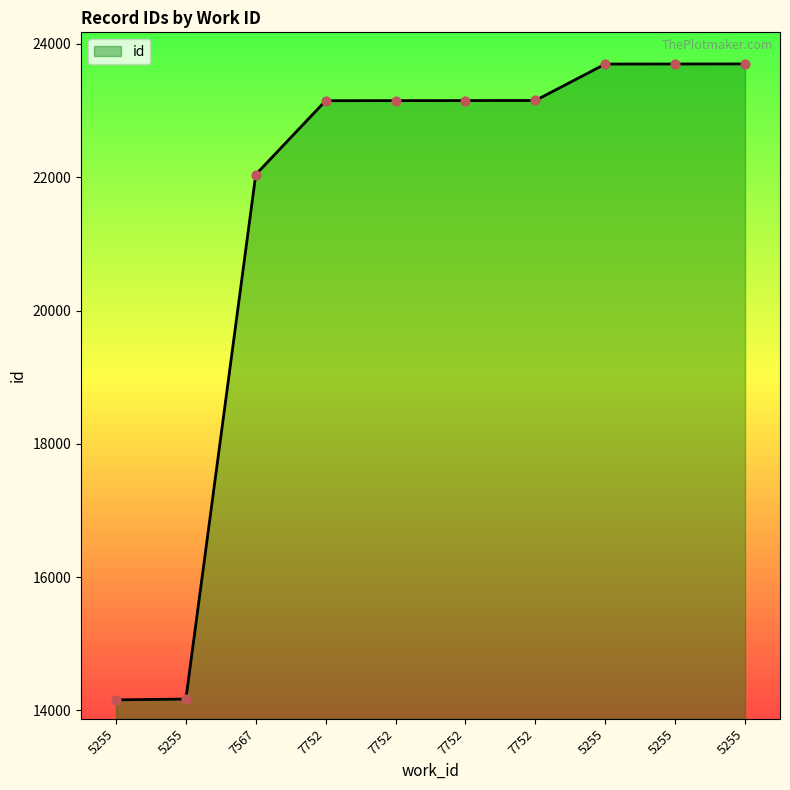

Which has a higher value, 7752 or 7752?

7752